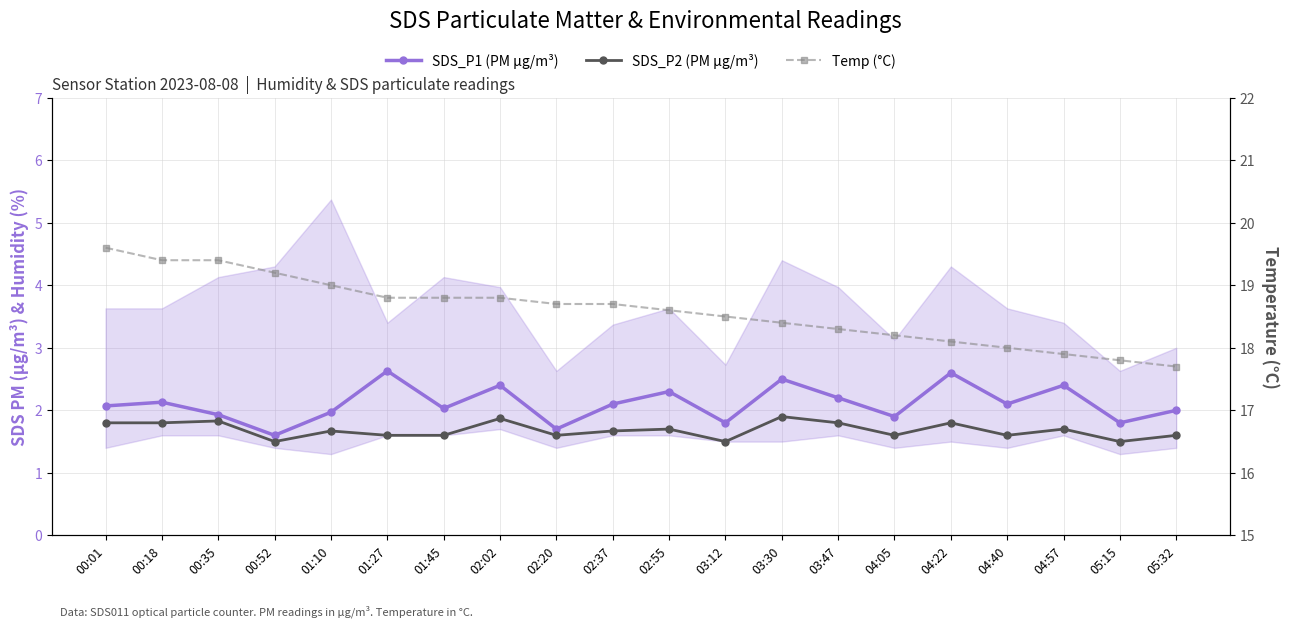

True or false: SDS_P2 (PM µg/m³) and SDS_P1 (PM µg/m³) cross at least once.

False